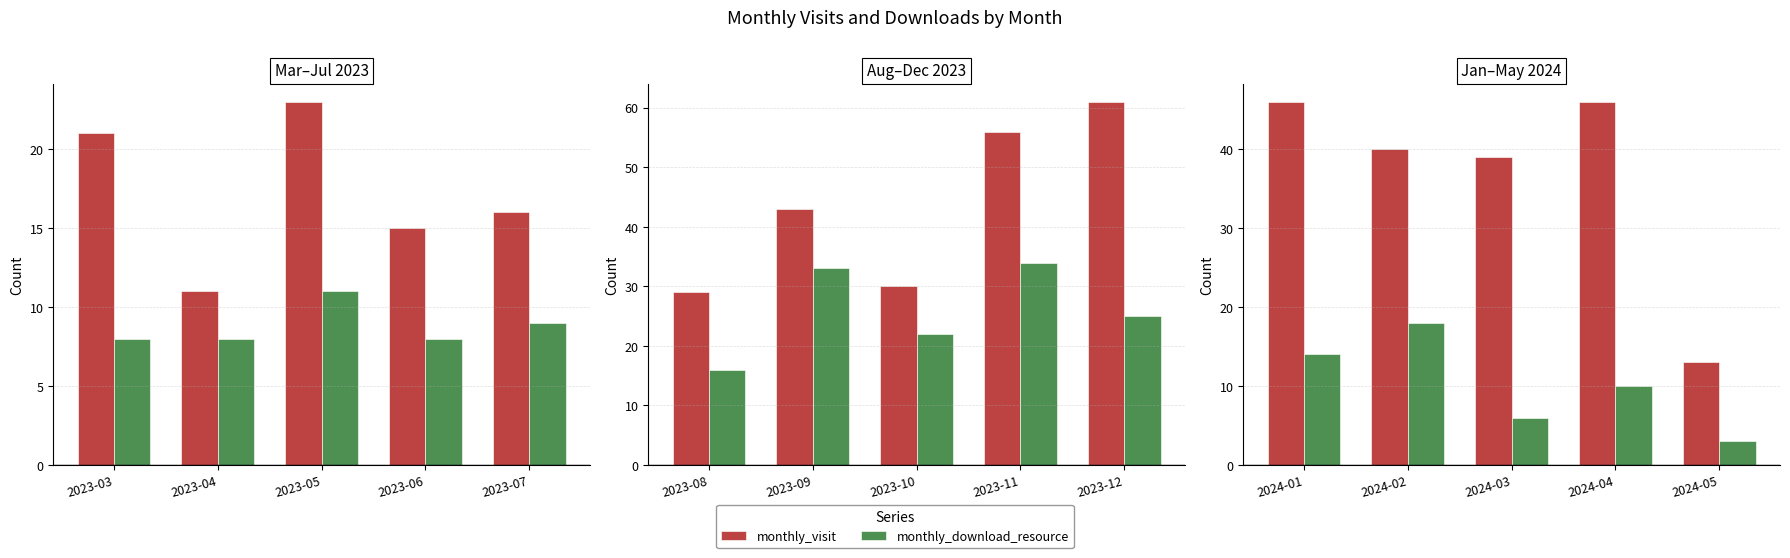

Which series has the largest range (max minus min)?

monthly_visit